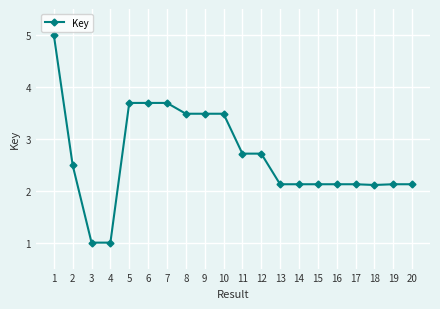

What is the change in value from 7 to 12?

-1.0